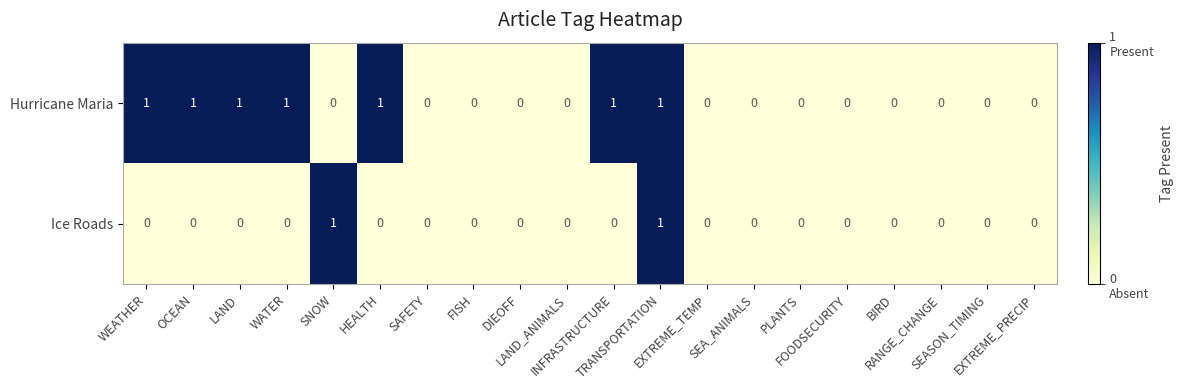

Which series changed the most between OCEAN and EXTREME_PRECIP?

Hurricane Maria